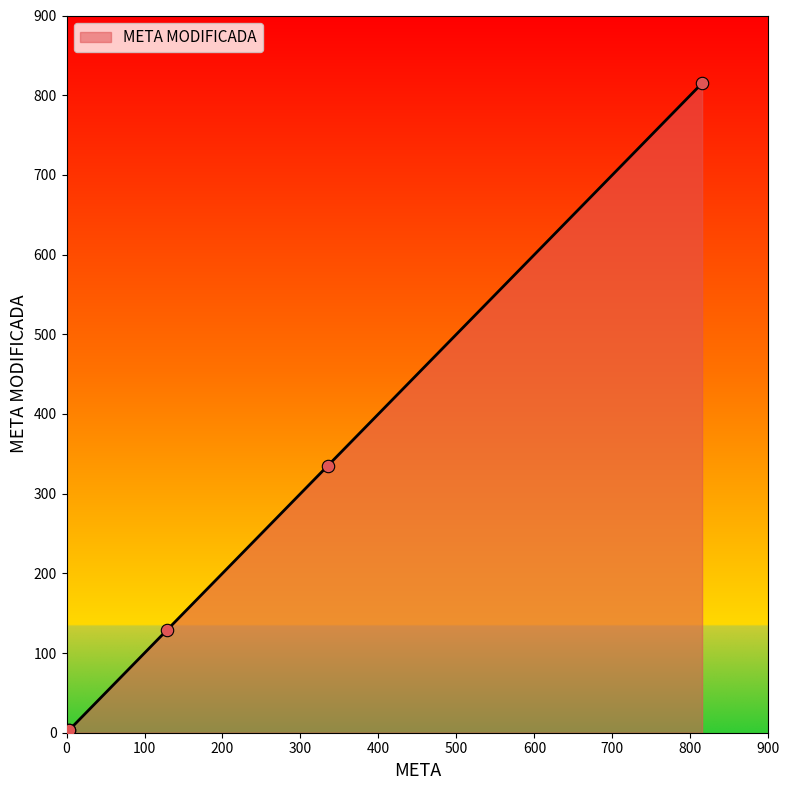

Which has a higher value, 3 or 129?

129